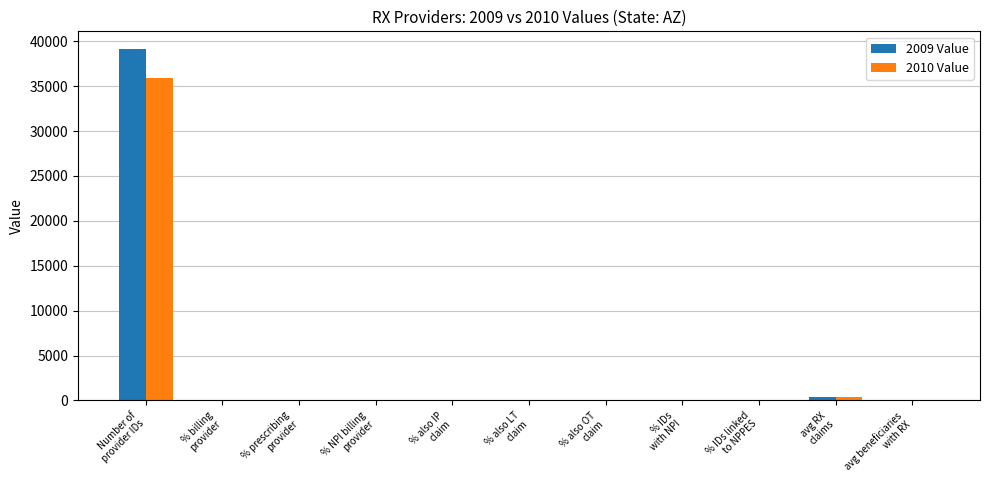

True or false: 2009 Value has a value of 37.0 at % also OT
claim.

True